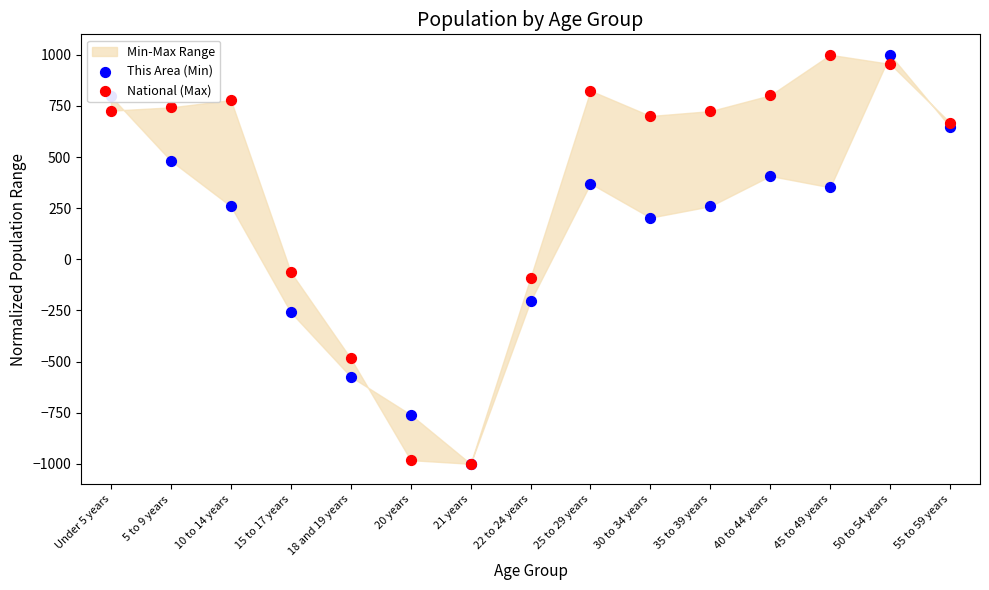

Is the value of National (Max) at 22 to 24 years greater than the value of This Area (Min) at 22 to 24 years?

Yes